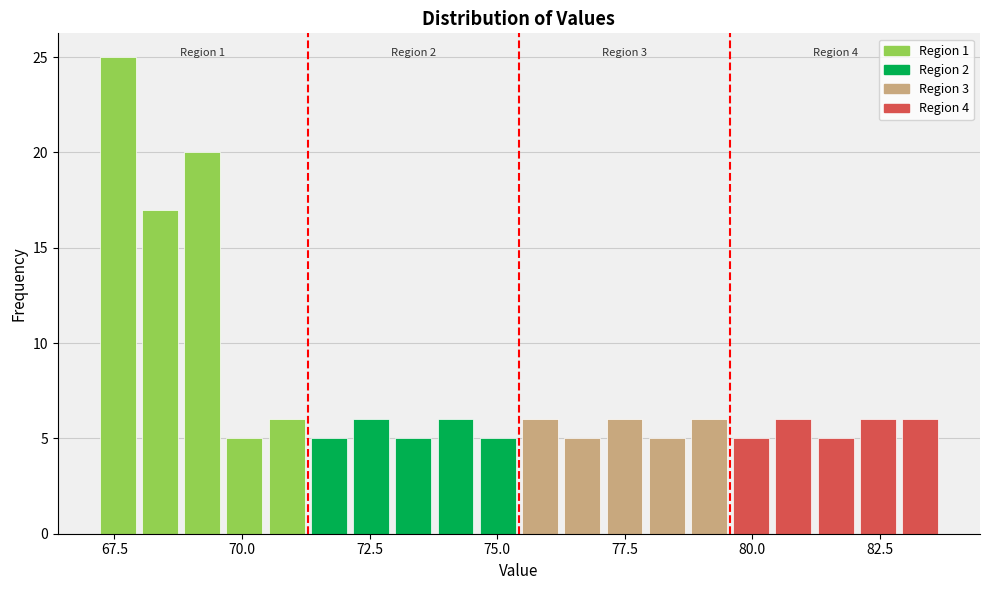

Read against the x-axis, roughly where is the centre of the tallest bar?

67.5